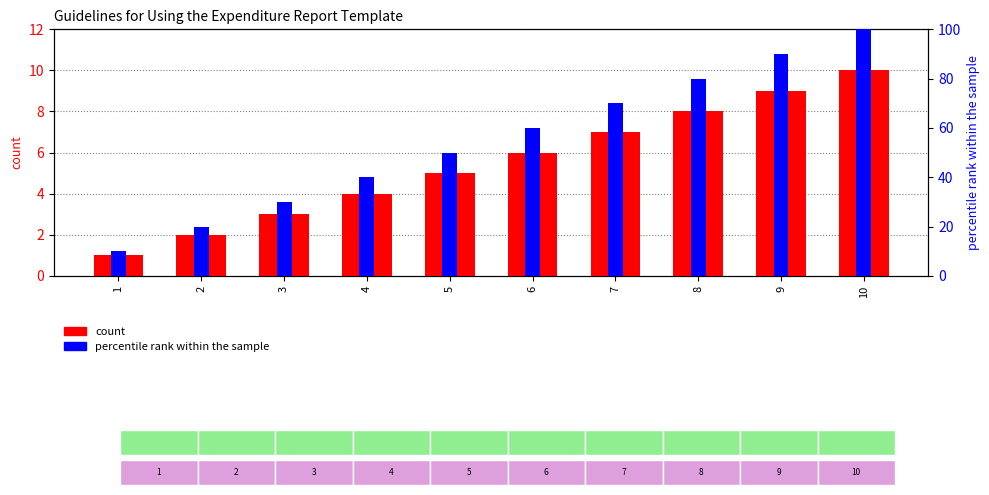

At which label does count first exceed 6?

7